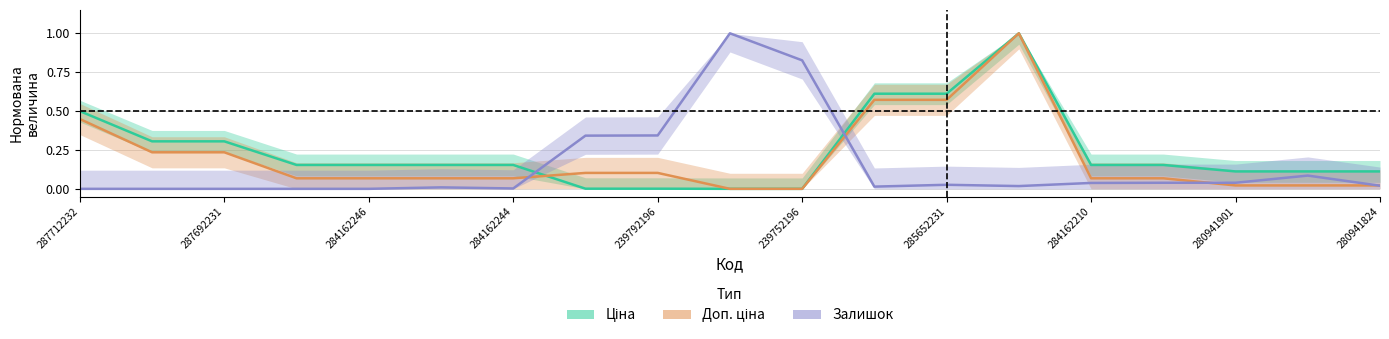

At how many categories does at least one series exceed 0?

19